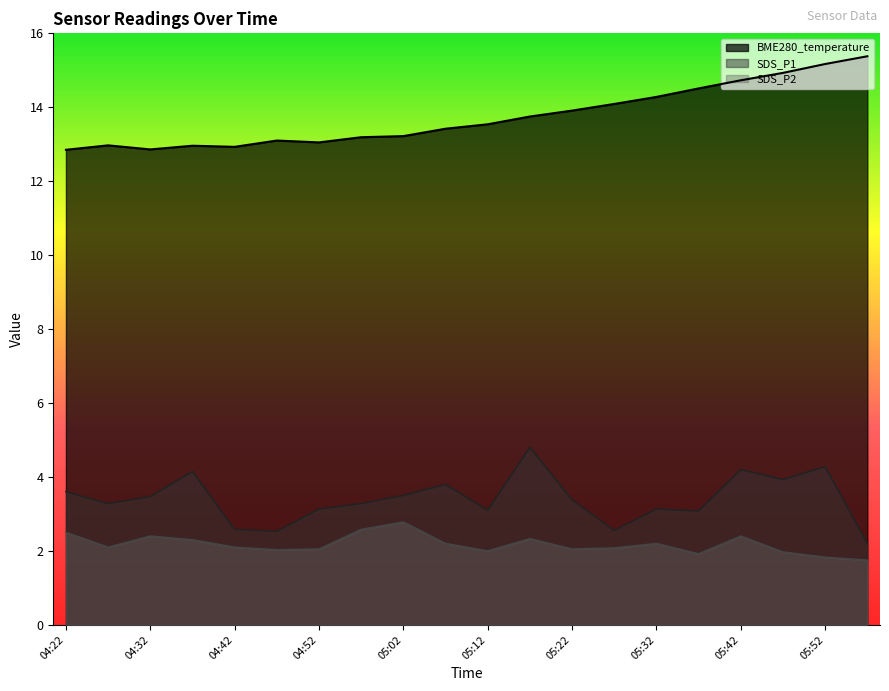

Which series has the largest total across all categories?

BME280_temperature